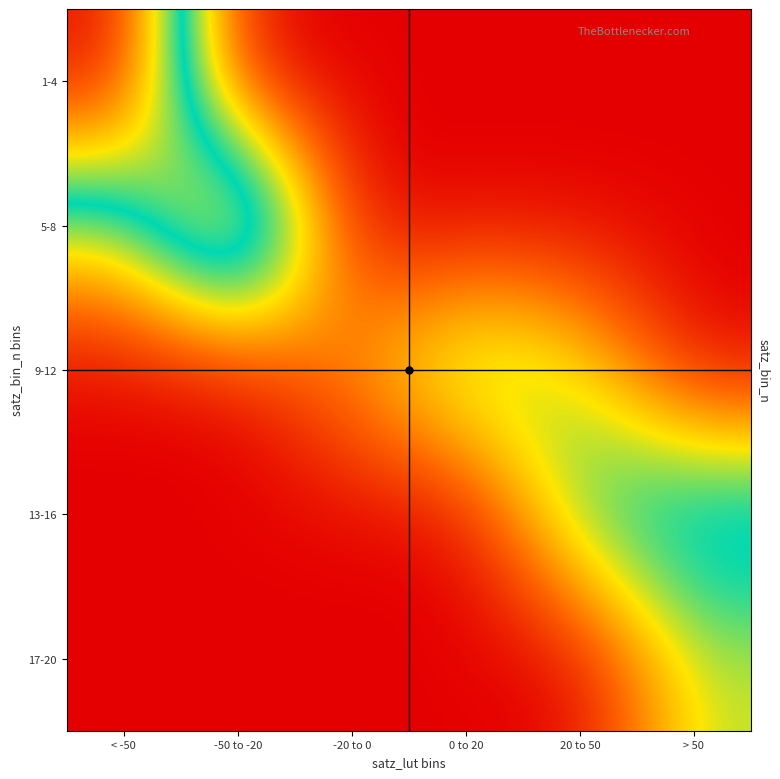

Which has a higher value, > 50 or 0 to 20?

> 50